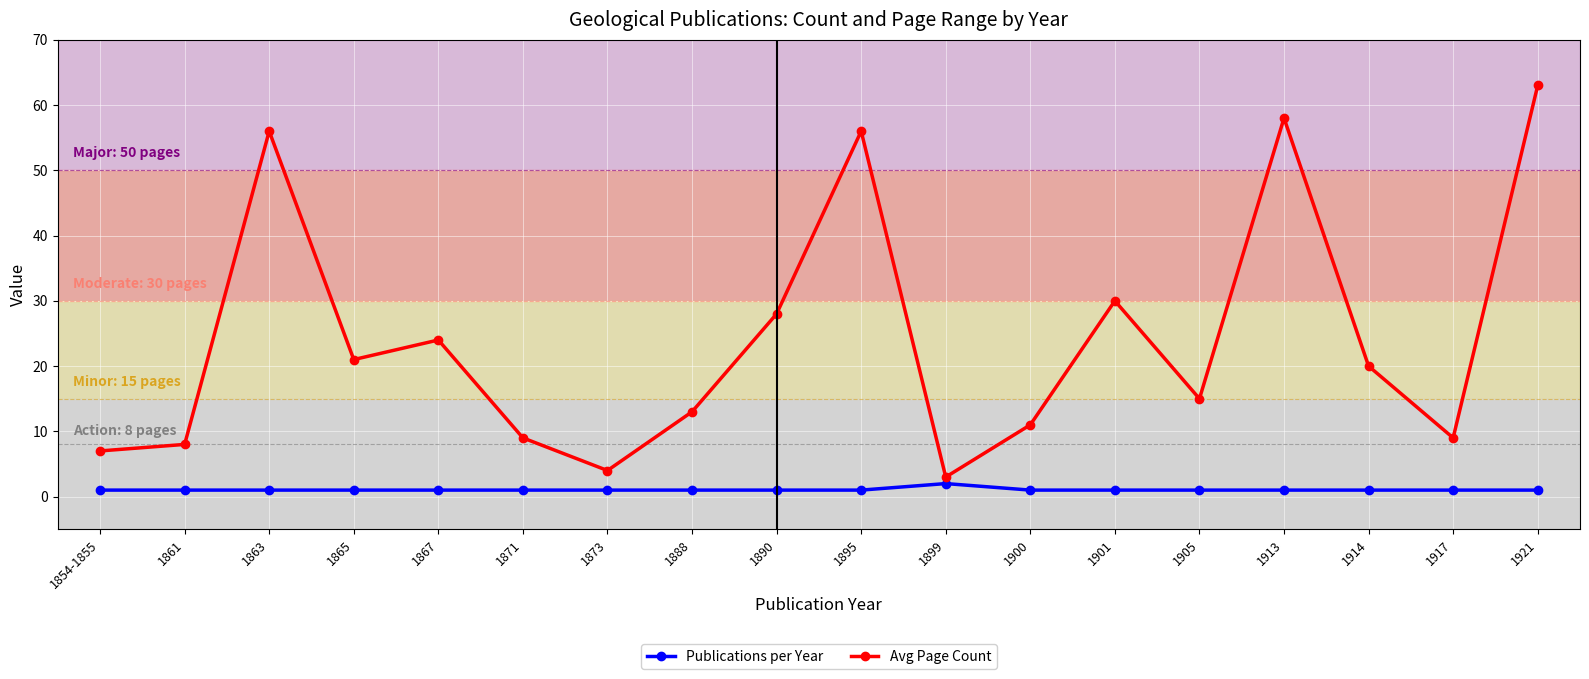

What is the sum of the Avg Page Count values at 1901 and 1873?

34